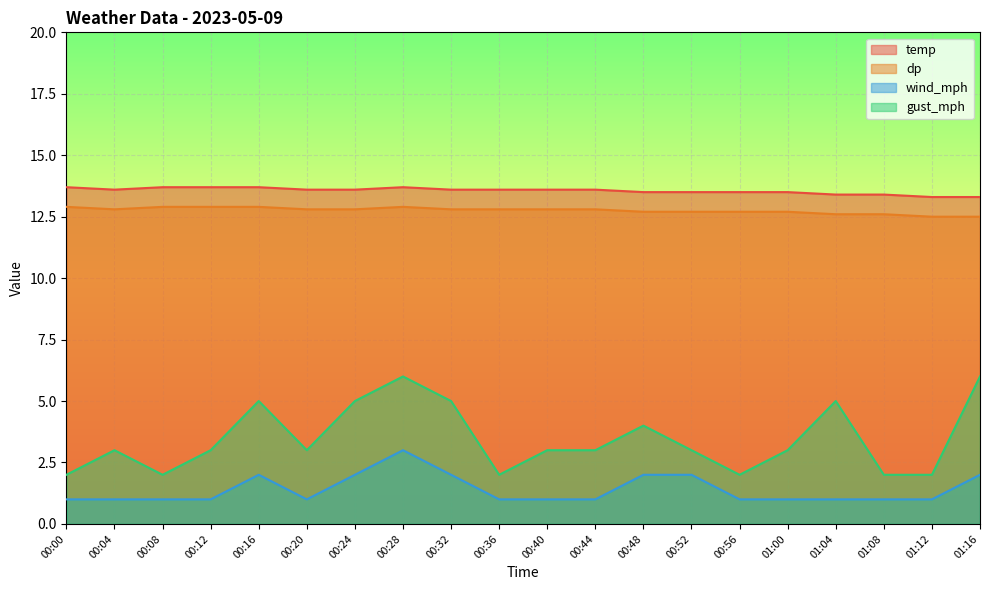

At which category is the sum across all series the highest?

00:28